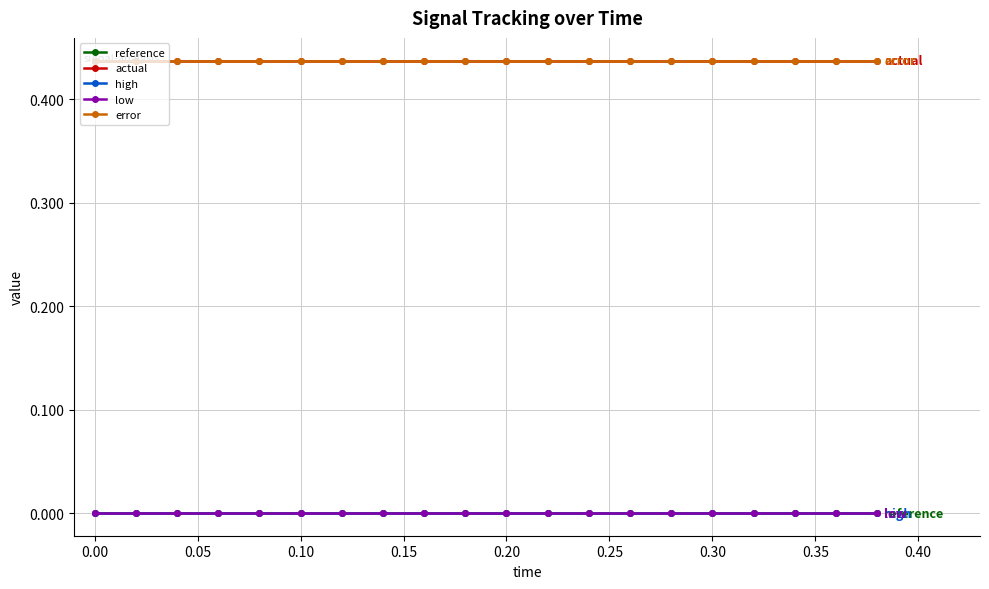

True or false: reference and actual cross at least once.

False